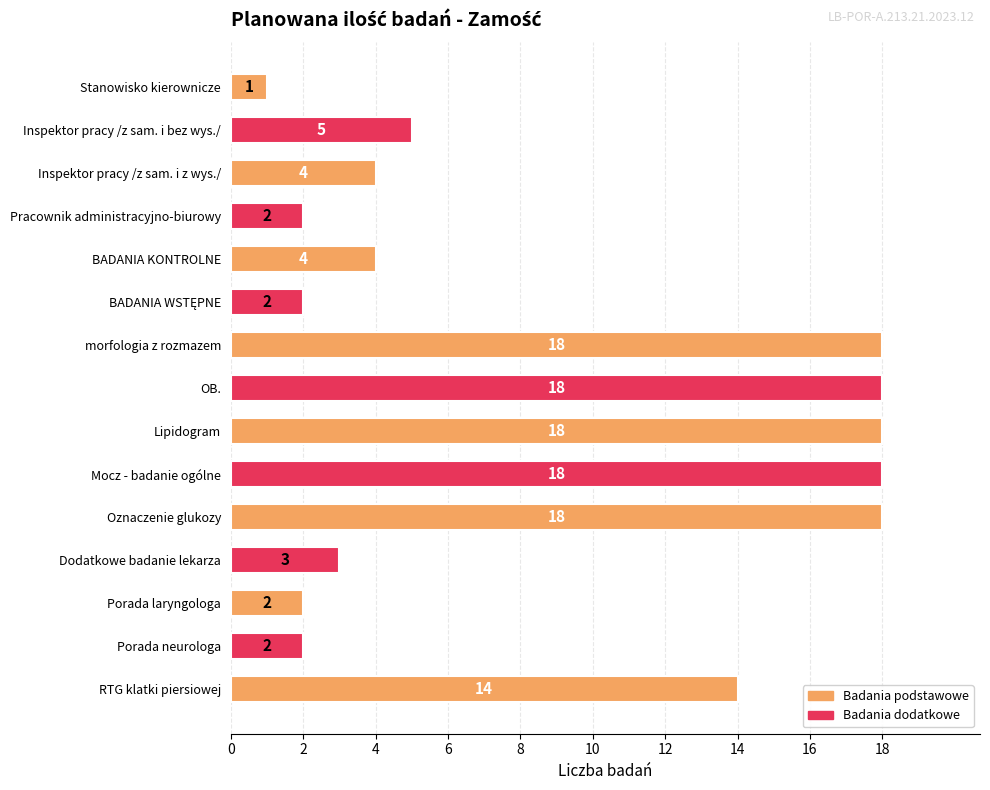

Where is the data nearest to the value 9?

Inspektor pracy /z sam. i bez wys./